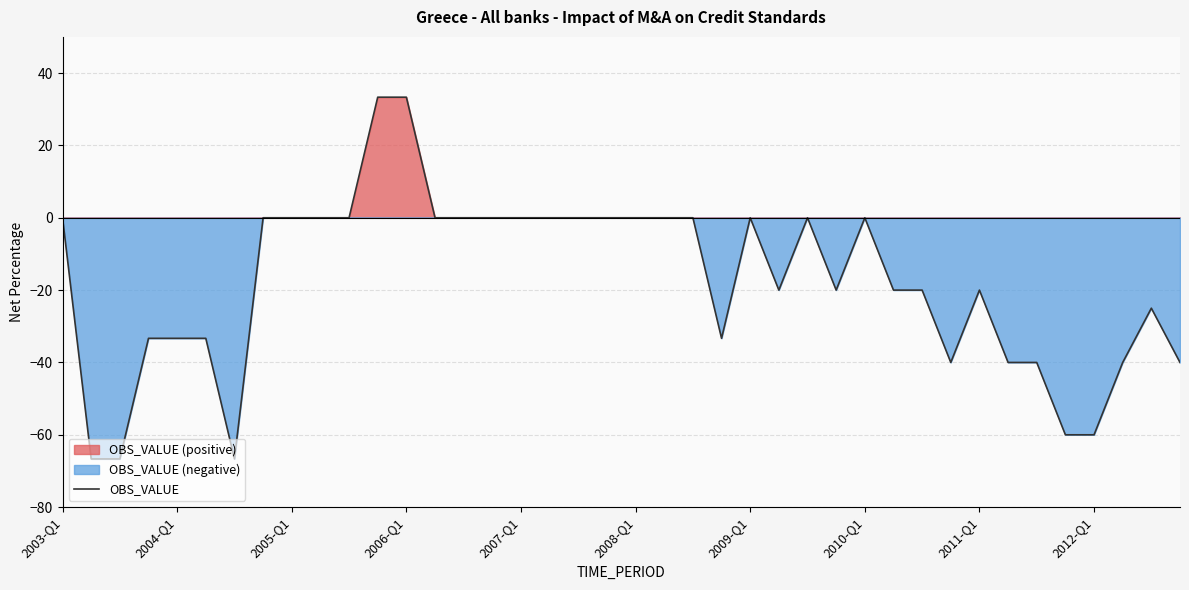

The value of OBS_VALUE at 2003-Q1 is 64.7. True or false?

False